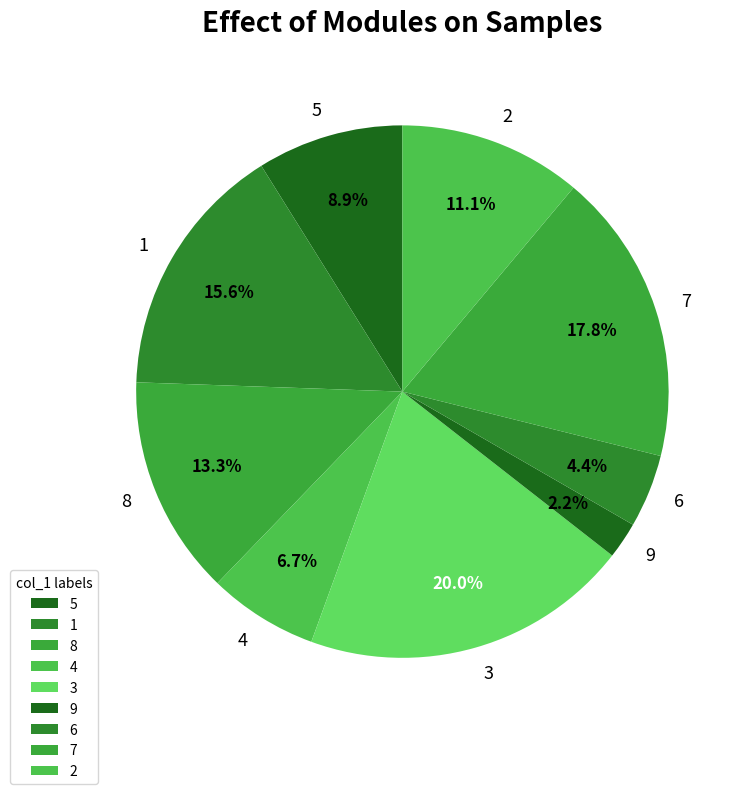

Is the sum of 3 and 7 greater than half?

No